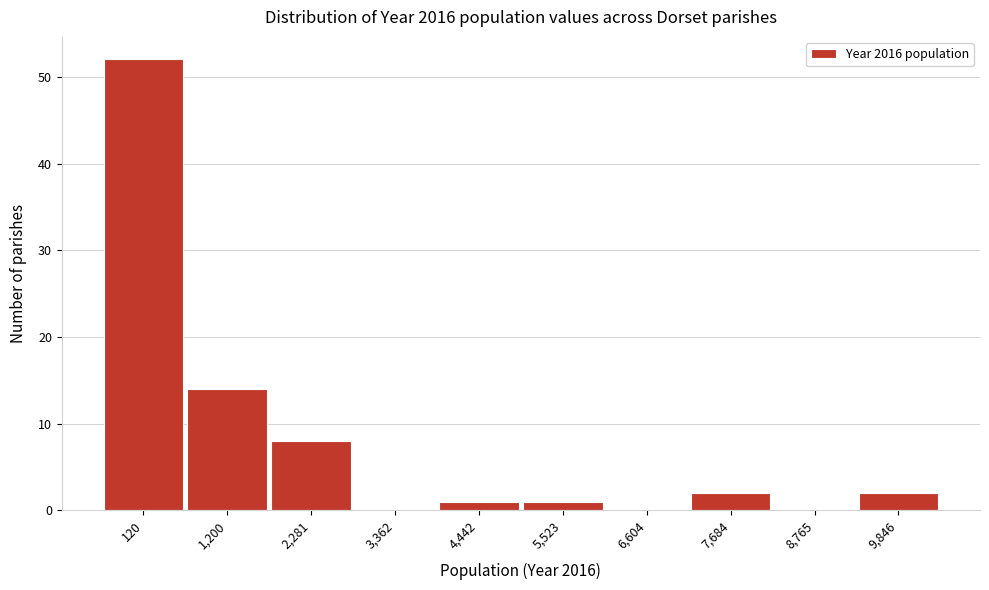

Reading left to right, transcribe all the data shown in this chart.

120=52	1,200=14	2,281=8	3,362=0	4,442=1	5,523=1	6,604=0	7,684=2	8,765=0	9,846=2